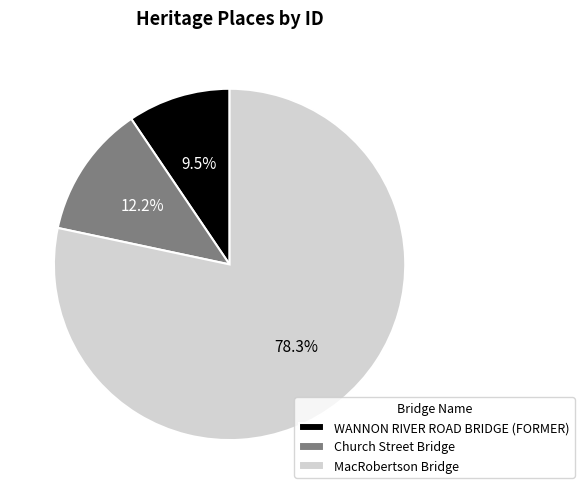

To the nearest percent, what percentage of the pie is Church Street Bridge?

12%